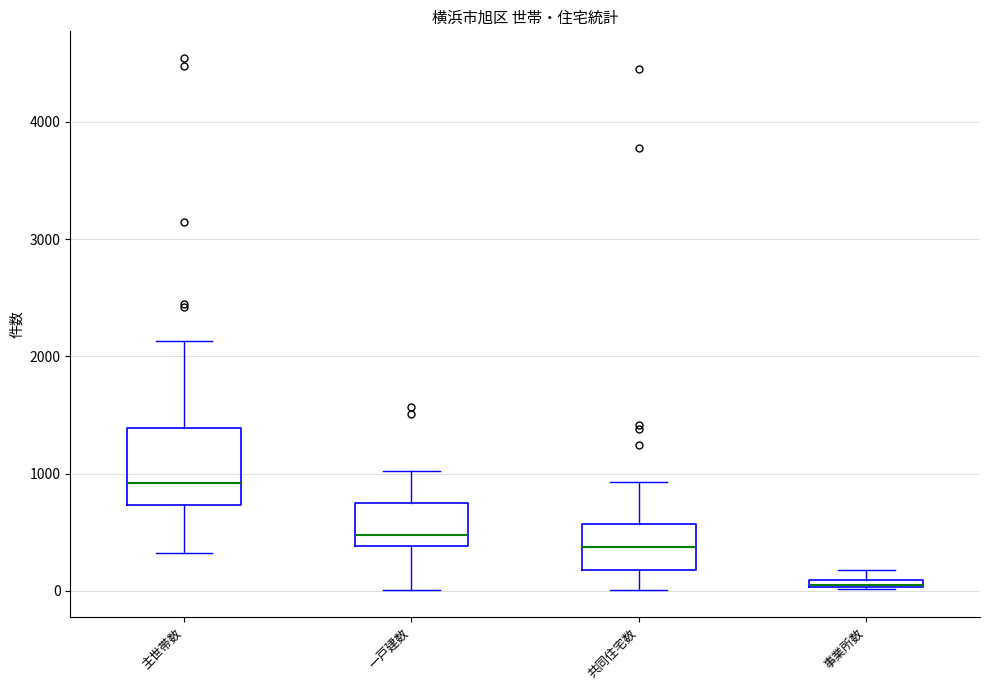

Which box is the tallest, from its lower edge to its upper edge?

主世帯数